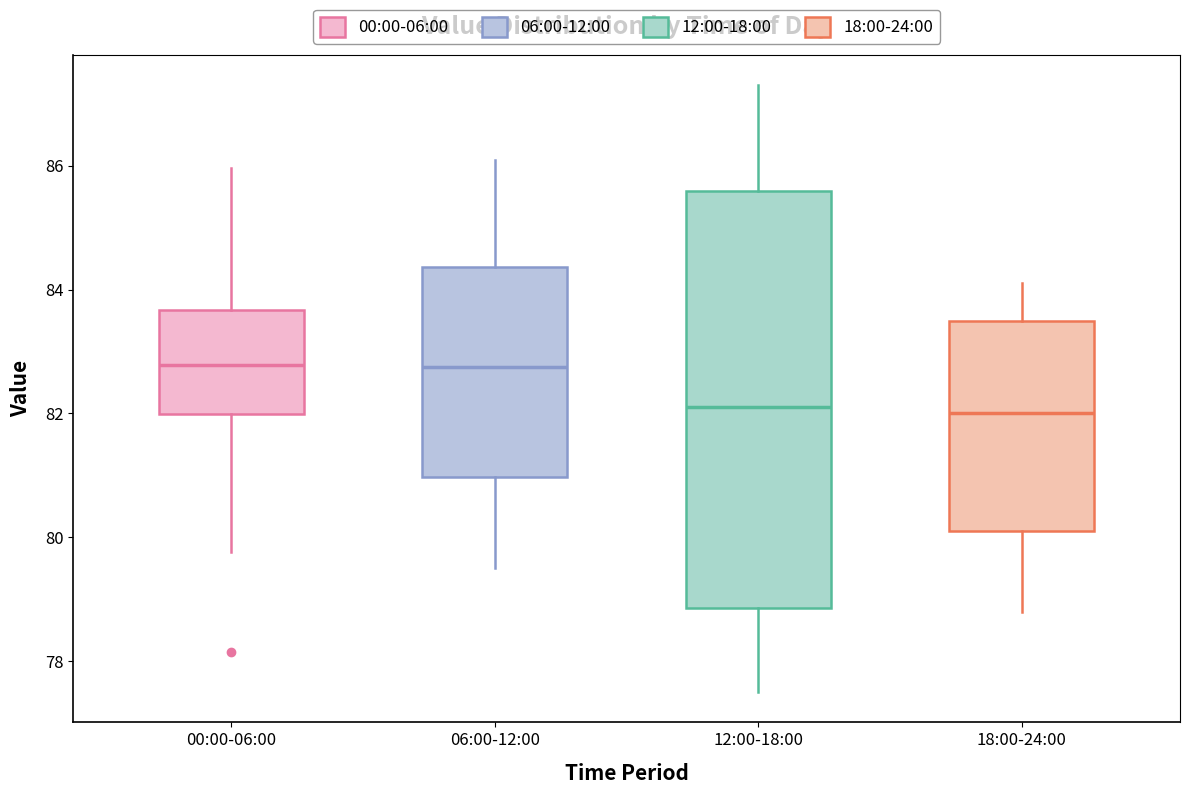

Reading left to right, read every box against the y-axis: the position of its median line, the range the box covers, and the ends of its whiskers. The values are not printed on the chart, so give them approximately, as read against the axis.

00:00-06:00: median 82.8, box 82.0 to 83.6, whiskers 79.8 to 86.0
06:00-12:00: median 82.8, box 81.0 to 84.4, whiskers 79.6 to 86.2
12:00-18:00: median 82.2, box 78.8 to 85.6, whiskers 77.6 to 87.4
18:00-24:00: median 82.0, box 80.2 to 83.6, whiskers 78.8 to 84.2